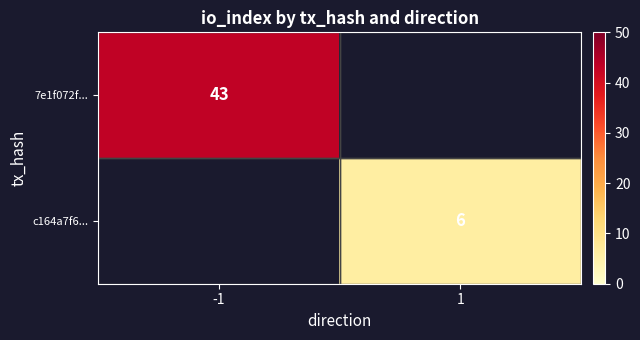

True or false: c164a7f6... has a value of 6 at 1.

True